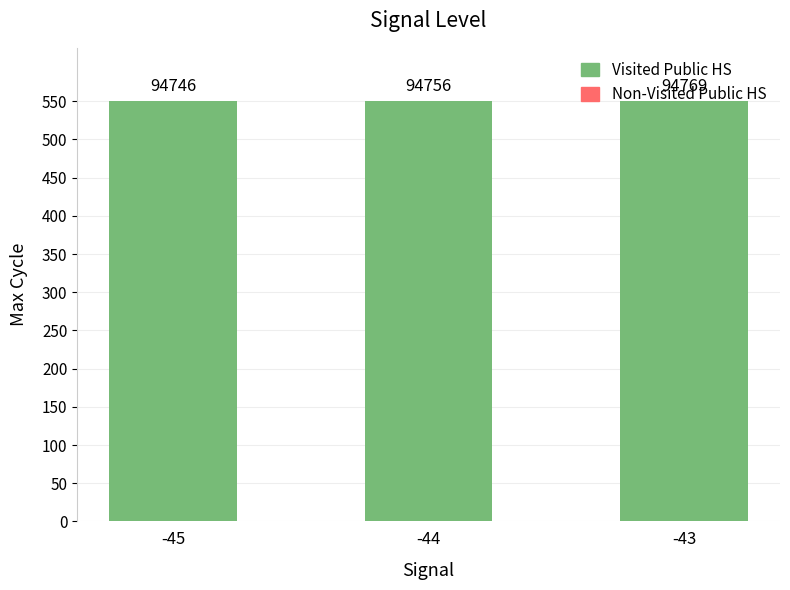

What is the average value of the Visited Public HS series?

550